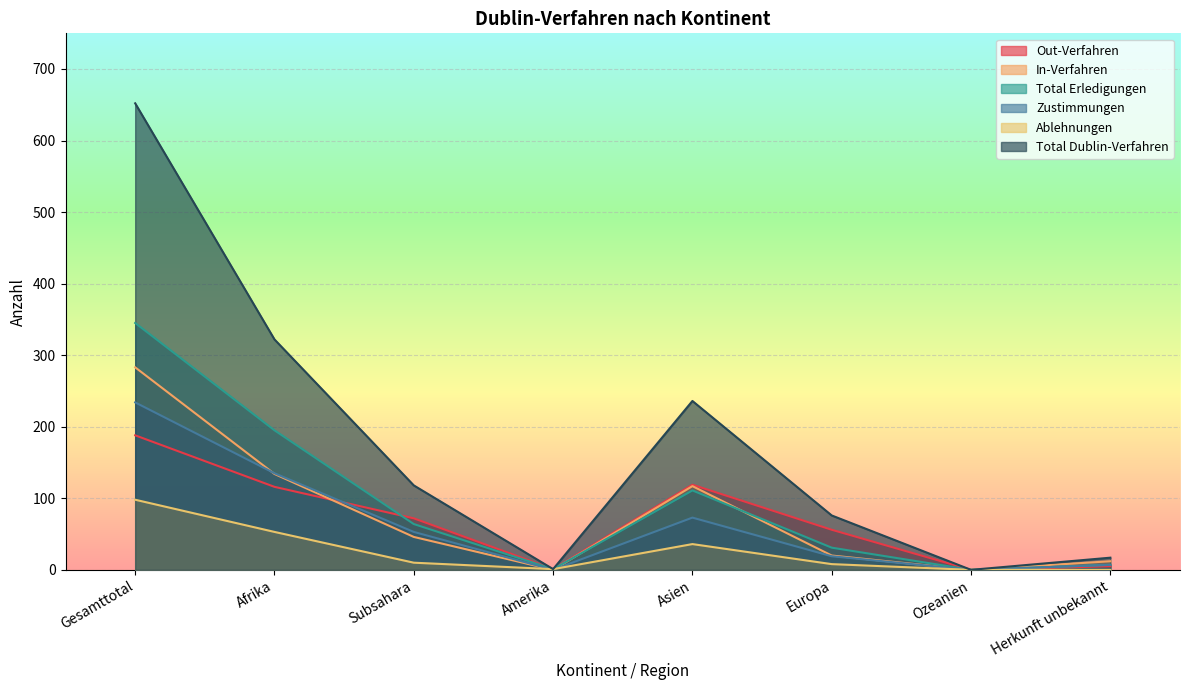

Reading left to right, transcribe all the data shown in this chart.

Out-Verfahren: Gesamttotal=188	Afrika=116	Subsahara=72	Amerika=1	Asien=119	Europa=56	Ozeanien=0	Herkunft unbekannt=5
In-Verfahren: Gesamttotal=283	Afrika=134	Subsahara=46	Amerika=0	Asien=117	Europa=20	Ozeanien=0	Herkunft unbekannt=12
Total Erledigungen: Gesamttotal=345	Afrika=195	Subsahara=64	Amerika=1	Asien=111	Europa=31	Ozeanien=0	Herkunft unbekannt=7
Zustimmungen: Gesamttotal=234	Afrika=135	Subsahara=53	Amerika=0	Asien=73	Europa=19	Ozeanien=0	Herkunft unbekannt=7
Ablehnungen: Gesamttotal=98	Afrika=53	Subsahara=10	Amerika=1	Asien=36	Europa=8	Ozeanien=0	Herkunft unbekannt=0
Total Dublin-Verfahren: Gesamttotal=652	Afrika=322	Subsahara=118	Amerika=1	Asien=236	Europa=76	Ozeanien=0	Herkunft unbekannt=17